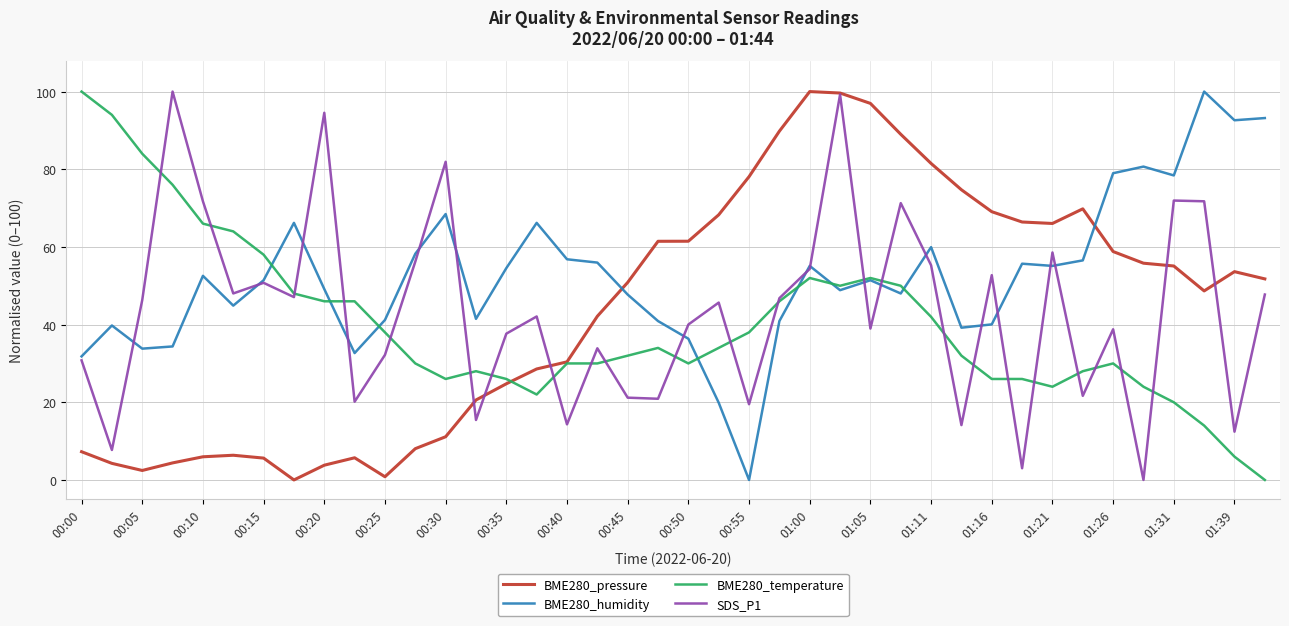

What is the greatest value displayed?

100.0